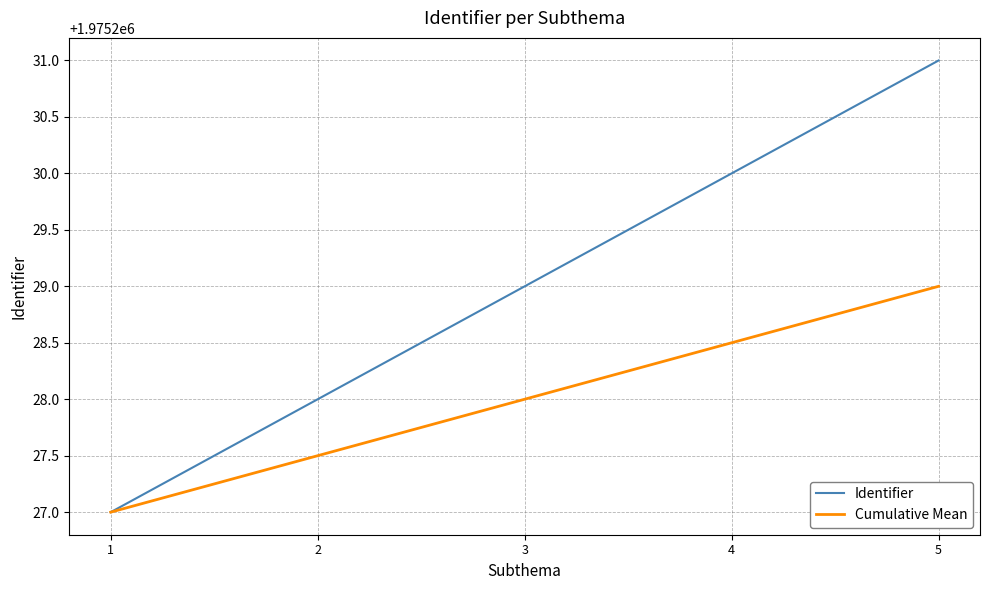

Reading left to right, what are all the values shown in this chart?

Identifier: 1975227.0	1975228.0	1975229.0	1975230.0	1975231.0
Cumulative Mean: 1975227.0	1975227.5	1975228.0	1975228.5	1975229.0